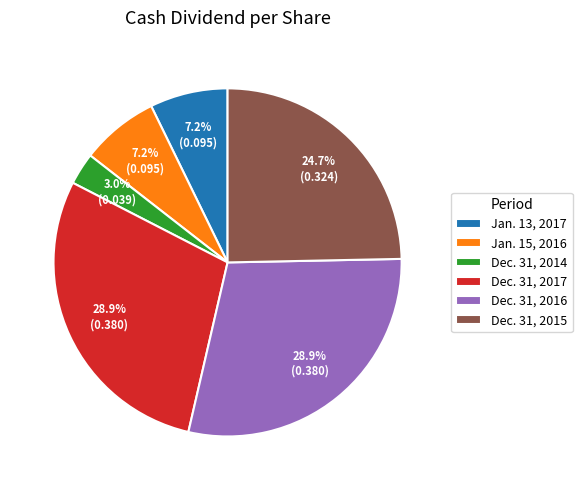

How many slices are in this pie chart?

6